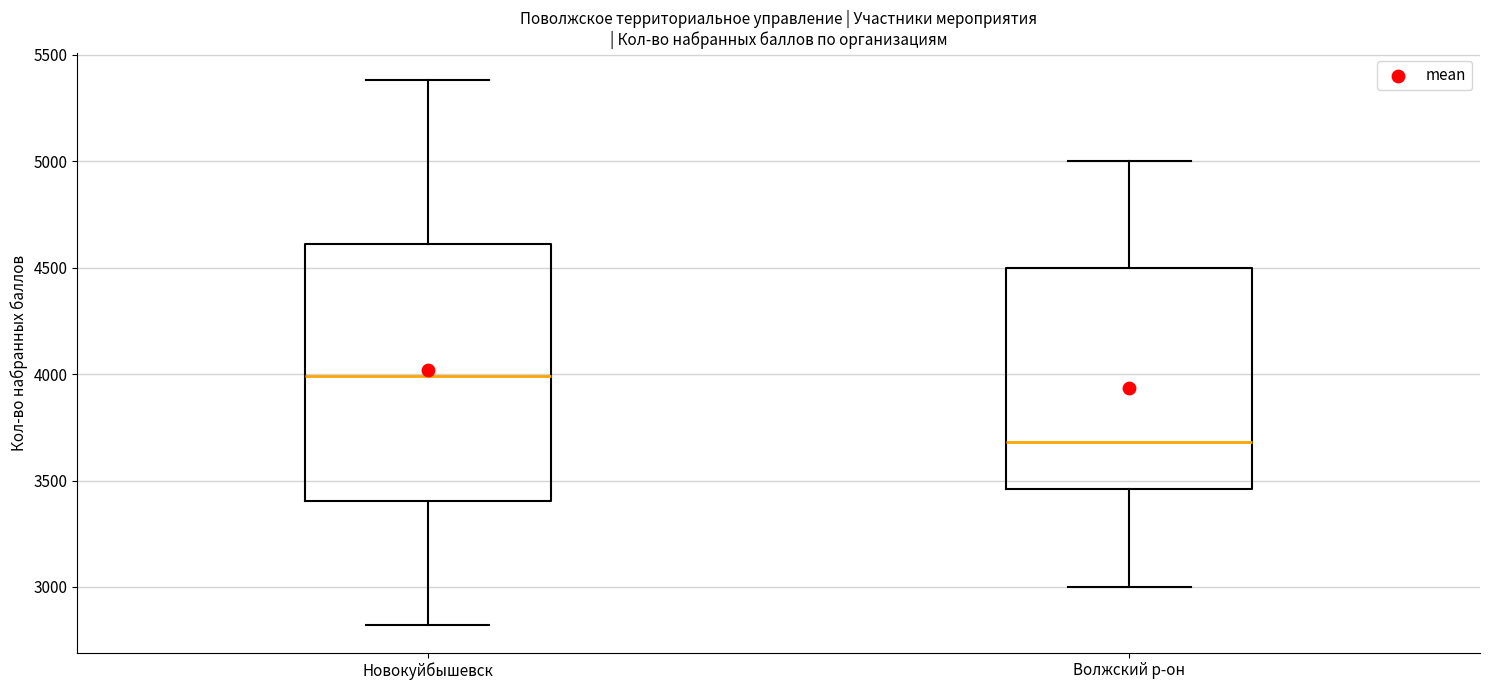

Which box is the tallest, from its lower edge to its upper edge?

Новокуйбышевск